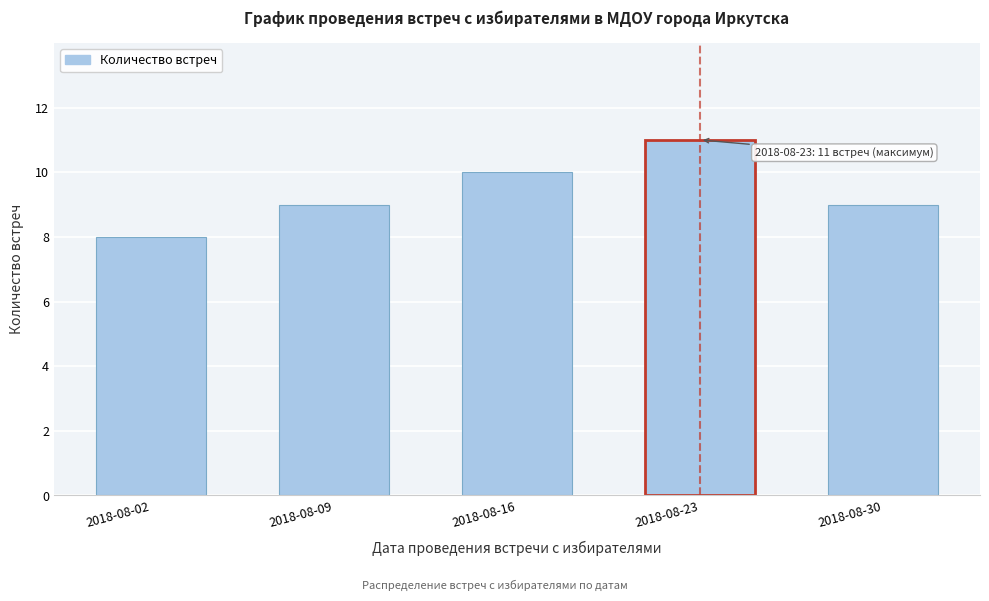

Reading left to right, transcribe all the data shown in this chart.

2018-08-02=8	2018-08-09=9	2018-08-16=10	2018-08-23=11	2018-08-30=9